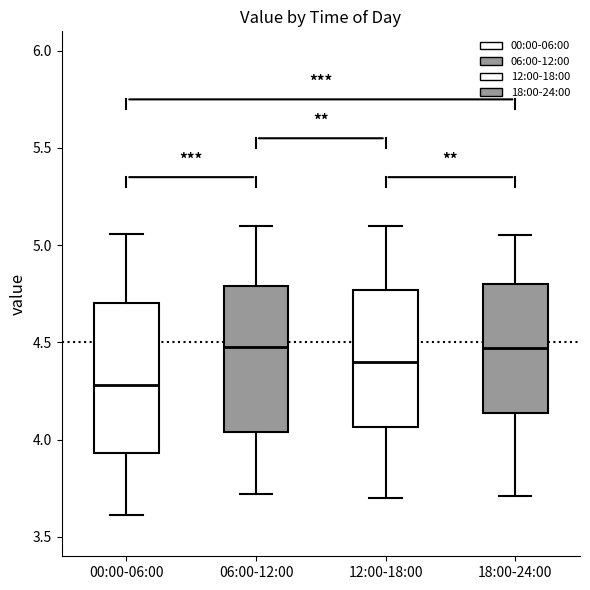

Which box has the lowest median line?

00:00-06:00